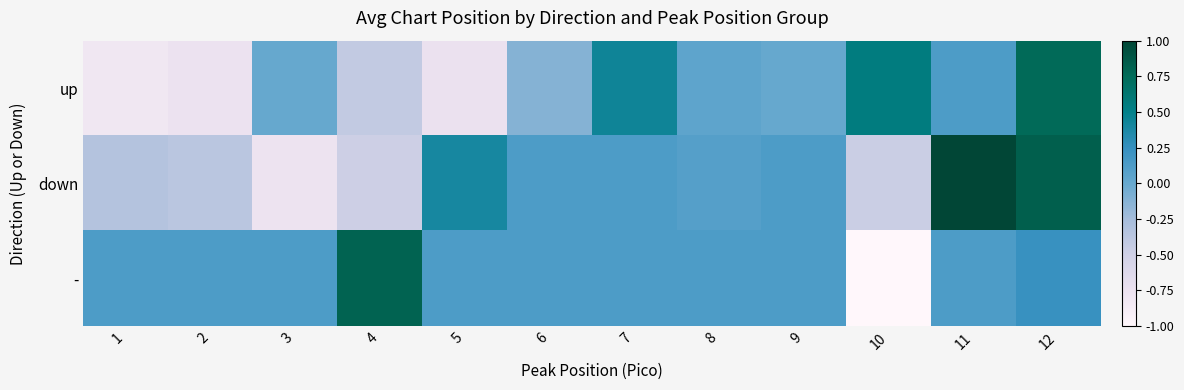

At which category is the sum across all series the highest?

12